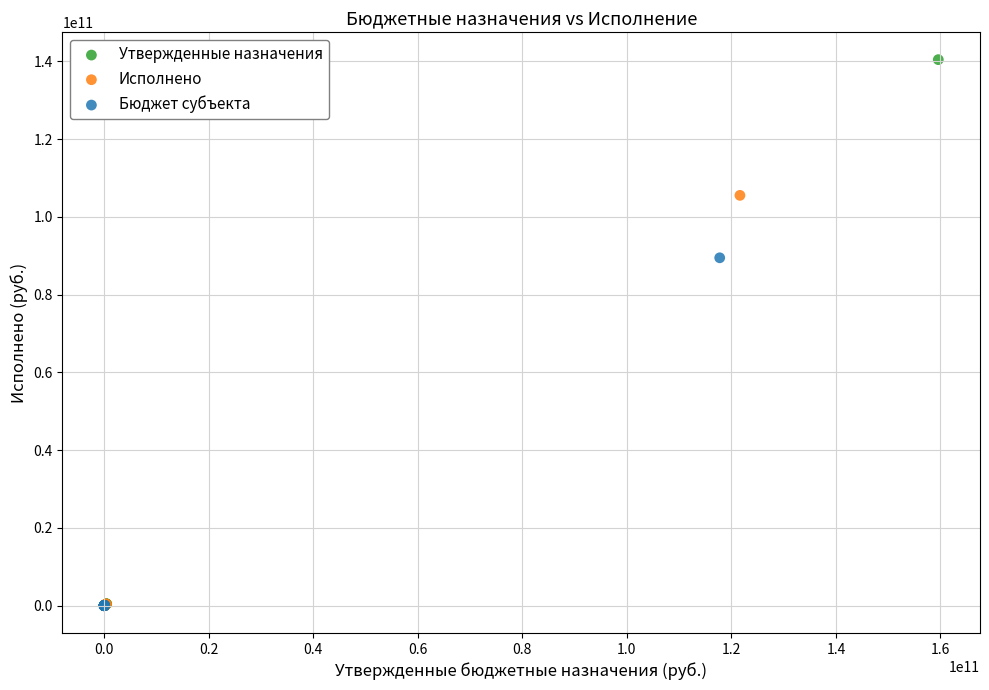

Which series reaches the maximum Y coordinate?

Утвержденные назначения